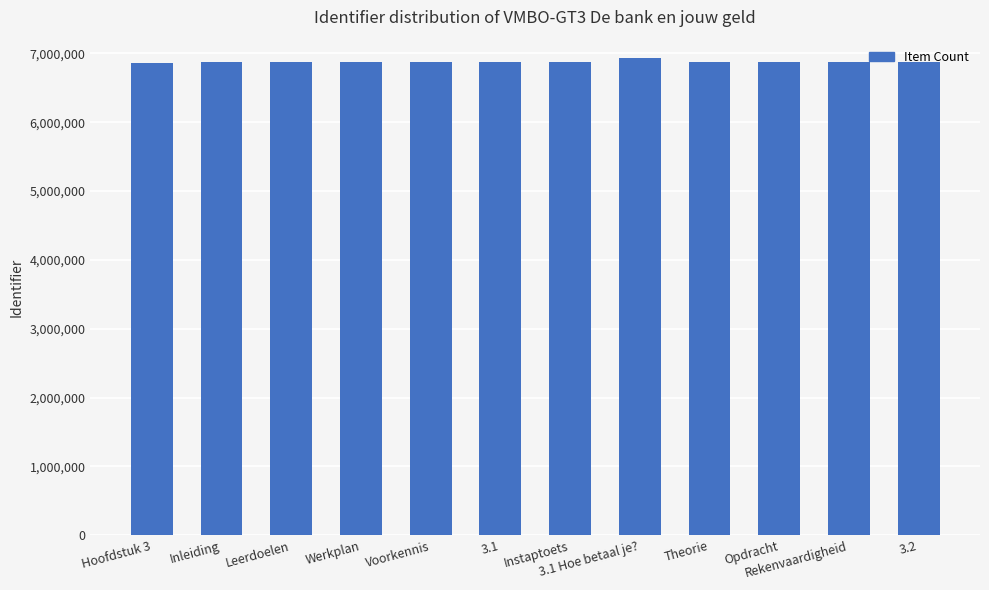

What is the greatest value displayed?

6929739